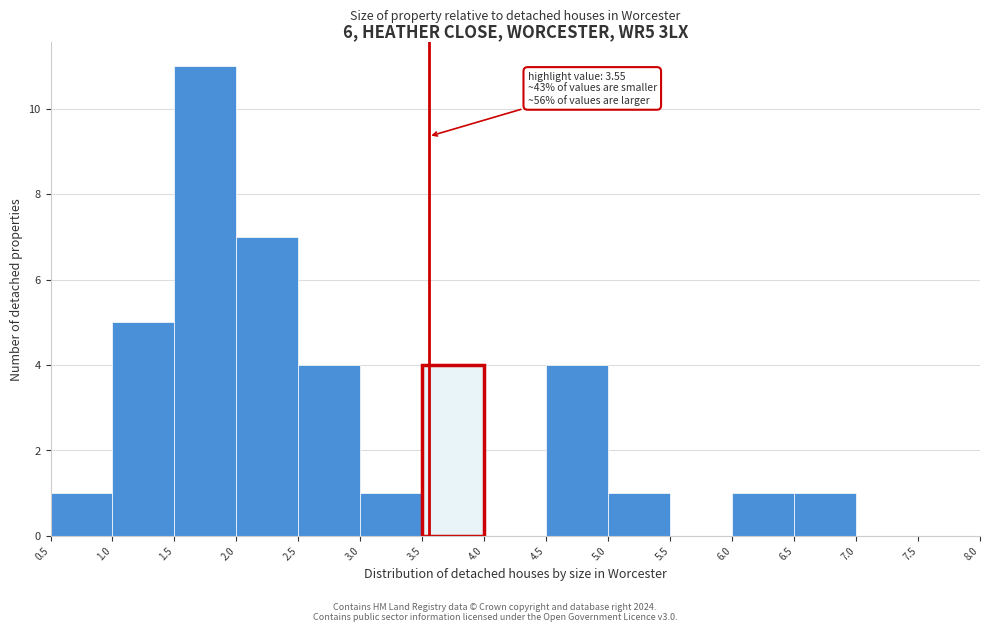

Over which range of the x-axis is the bar tallest?

1.5 to 2.0